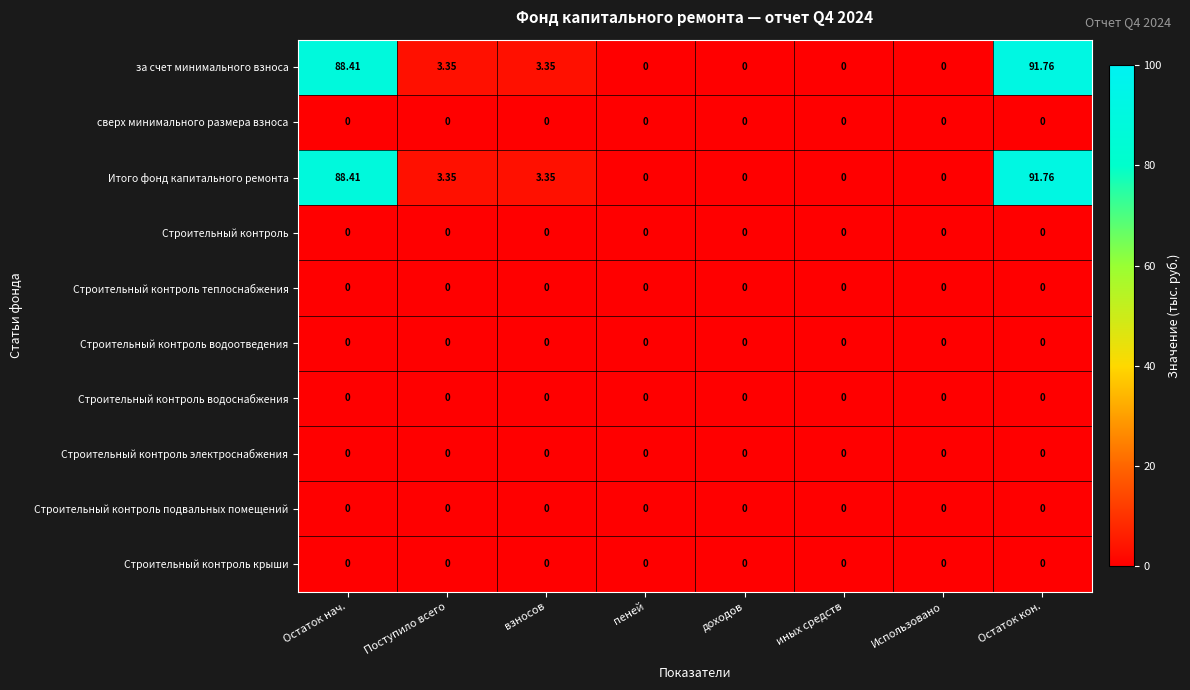

At which category is the sum across all series the highest?

Остаток кон.